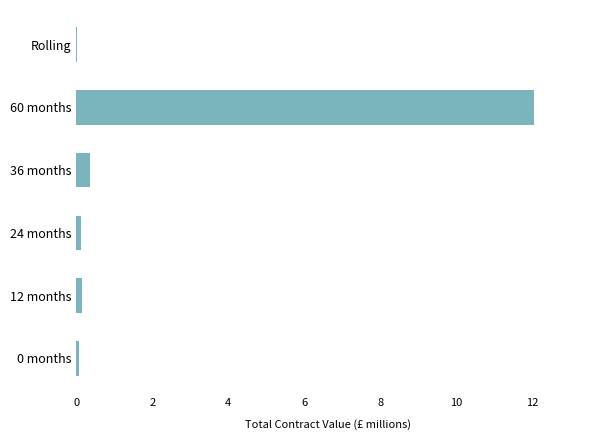

Is it true that the value at Rolling is 0.0?

True